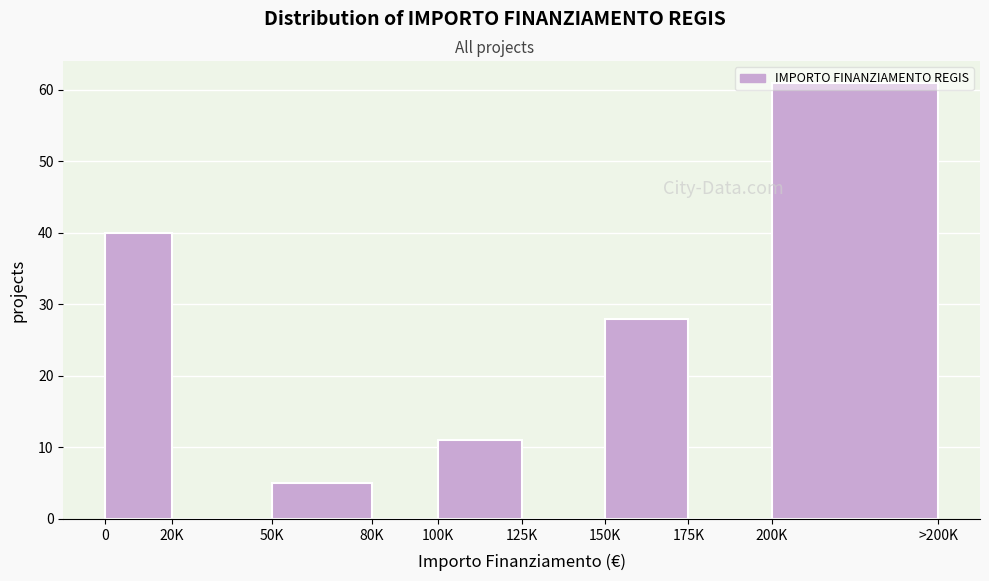

What is the sum of all values?

145